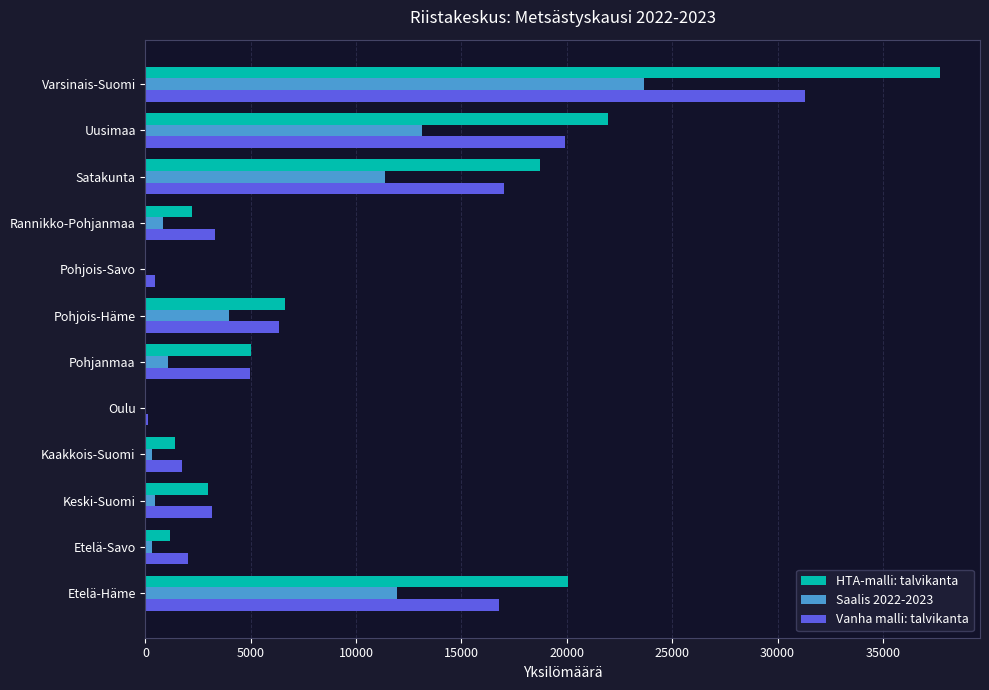

Which series changed the most between Oulu and Uusimaa?

HTA-malli: talvikanta